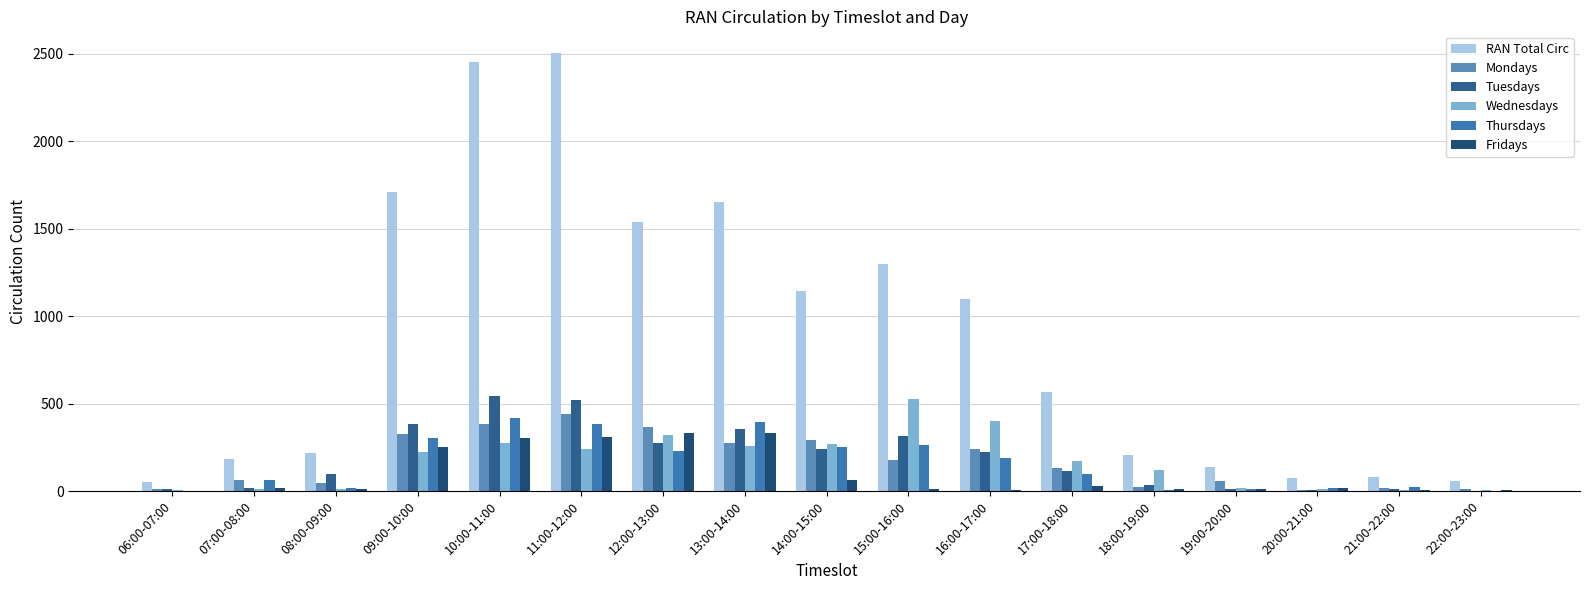

What is the total value across all series at 06:00-07:00?

82